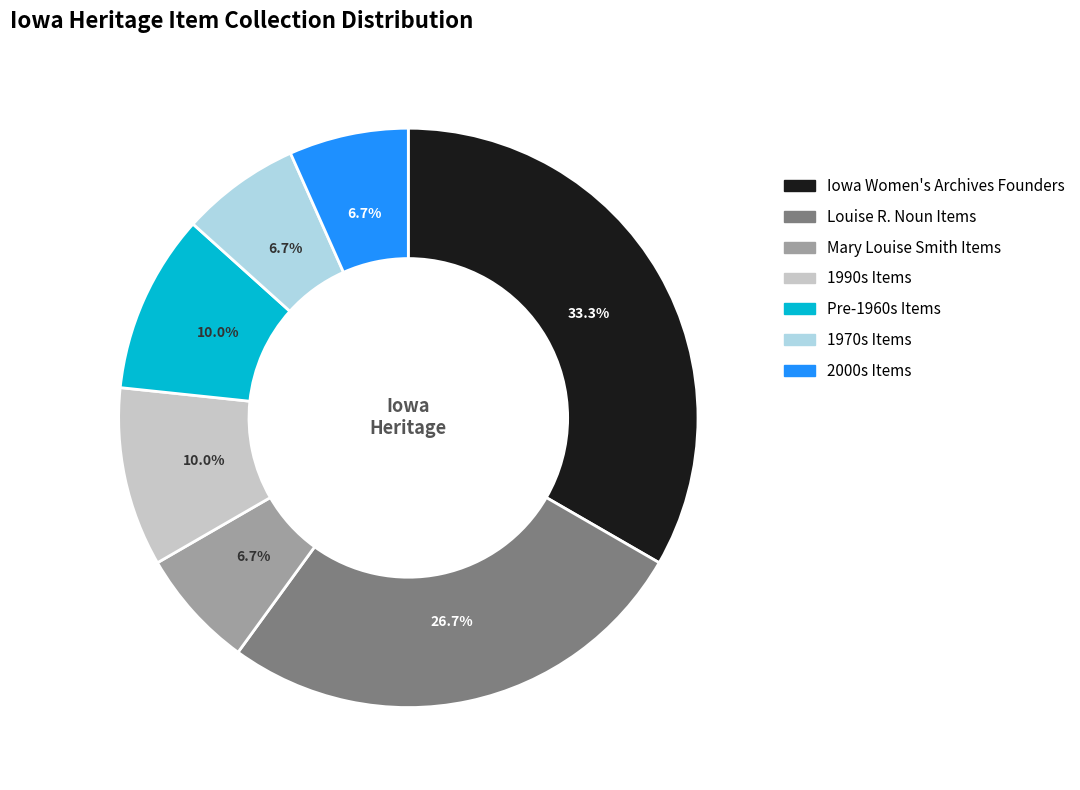

What percentage is the Iowa Women's Archives Founders slice, to the nearest percent?

33%